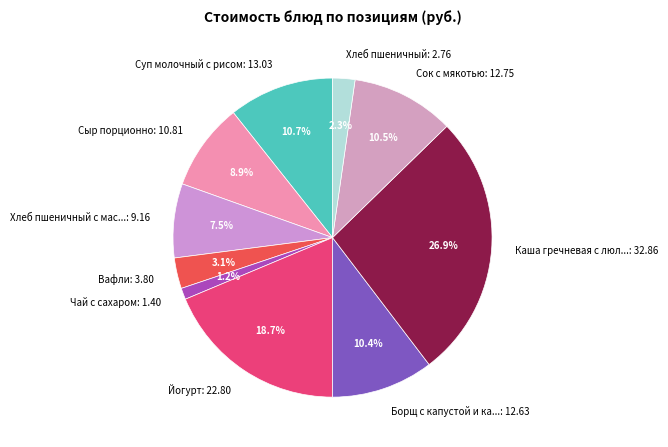

Which slice is the largest?

Каша гречневая с люл...: 32.86